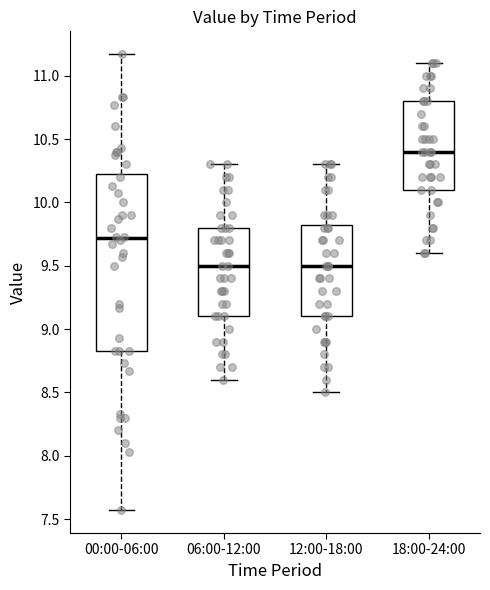

Comparing the boxes themselves (not the whiskers), which one is the tallest?

00:00-06:00